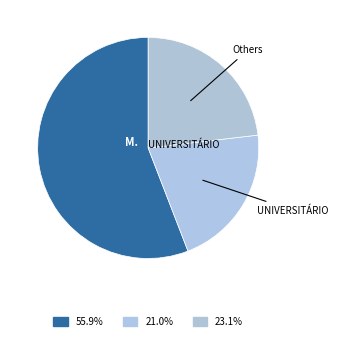

How many segments does this pie chart have?

3